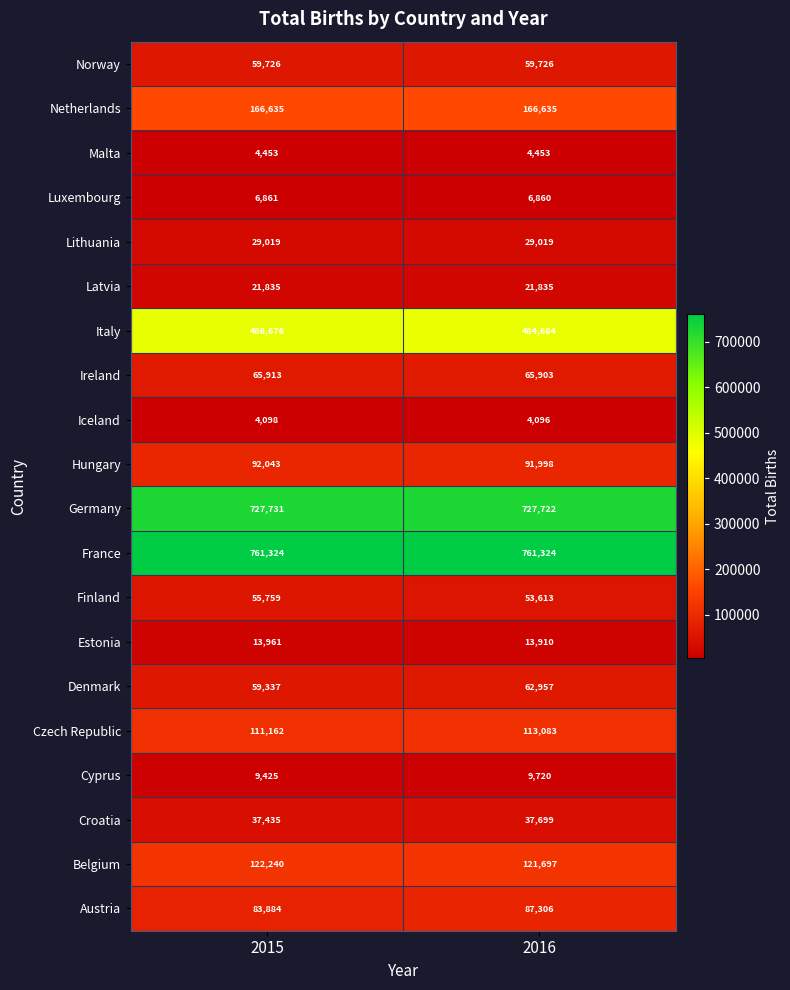

Which series changed the most between 2015 and 2016?

Denmark